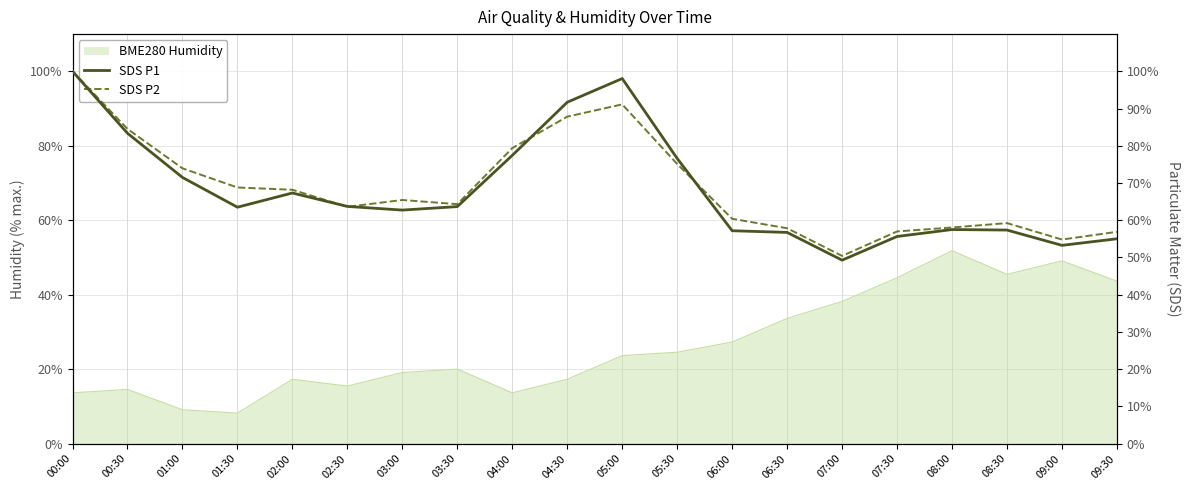

Reading left to right, transcribe all the data shown in this chart.

SDS P1: 100.0	83.4	71.5	63.5	67.3	63.7	62.7	63.7	77.4	91.7	98.1	76.6	57.2	56.7	49.3	55.6	57.5	57.4	53.3	55.0
SDS P2: 100.0	84.5	73.9	68.8	68.2	63.6	65.4	64.3	79.4	87.8	91.1	75.1	60.4	57.8	50.4	57.0	58.1	59.2	54.8	56.9